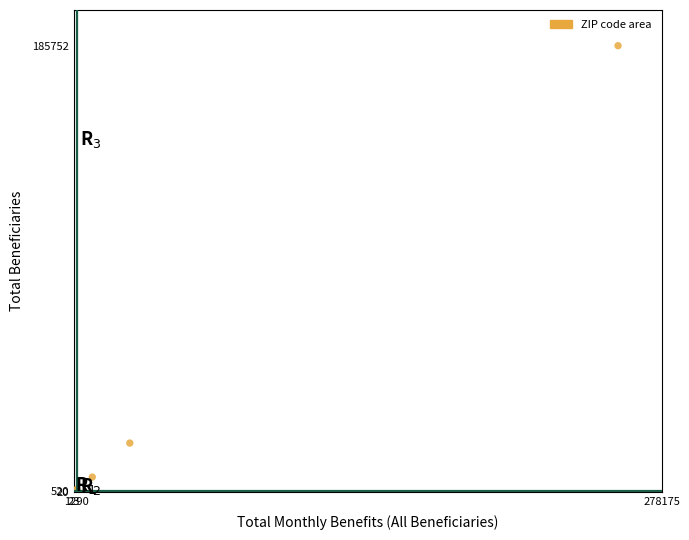

What Y value in the scatter plot is closest to 92886?

20405